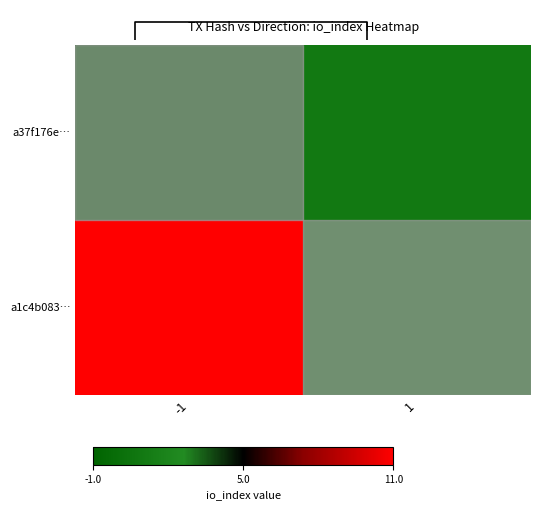

Which series has the largest range (max minus min)?

a1c4b083…